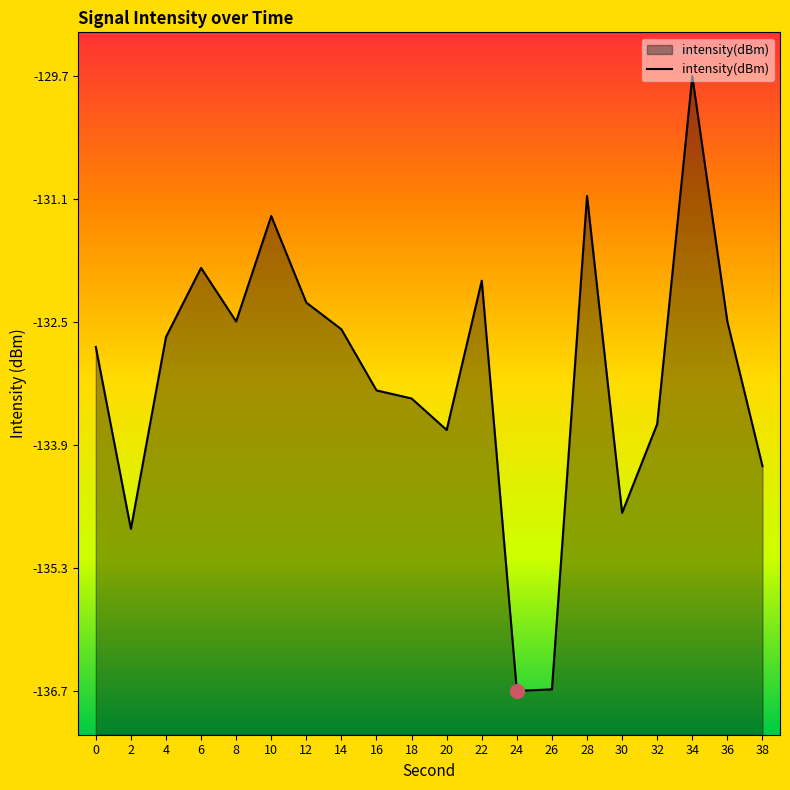

At which category does the data reach its first local peak?

6